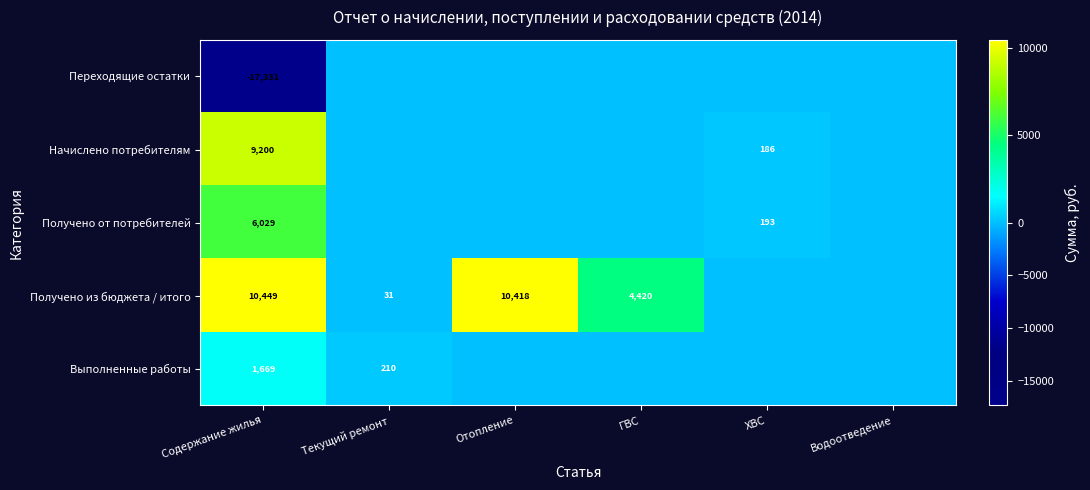

Is it true that Получено из бюджета / итого equals 1188 at ГВС?

False